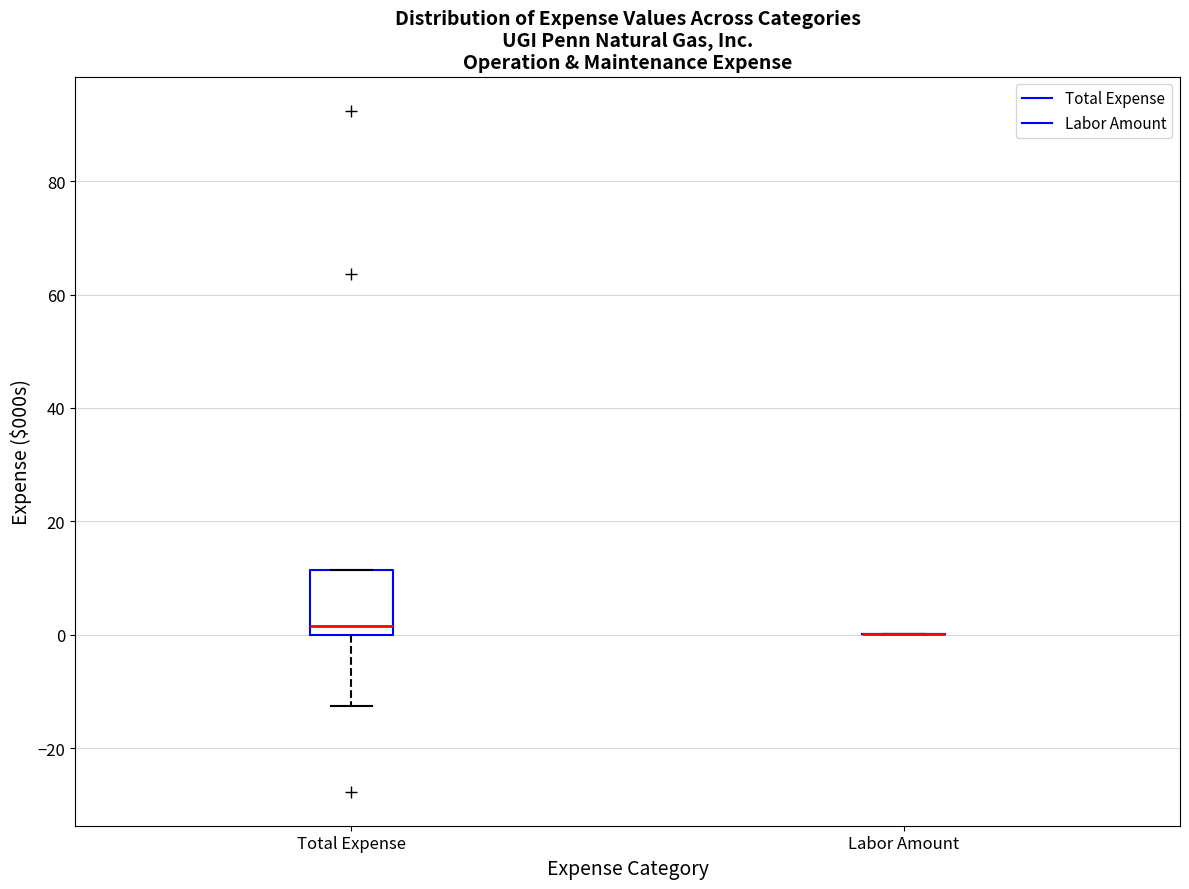

Comparing the boxes themselves (not the whiskers), which one is the tallest?

Total Expense